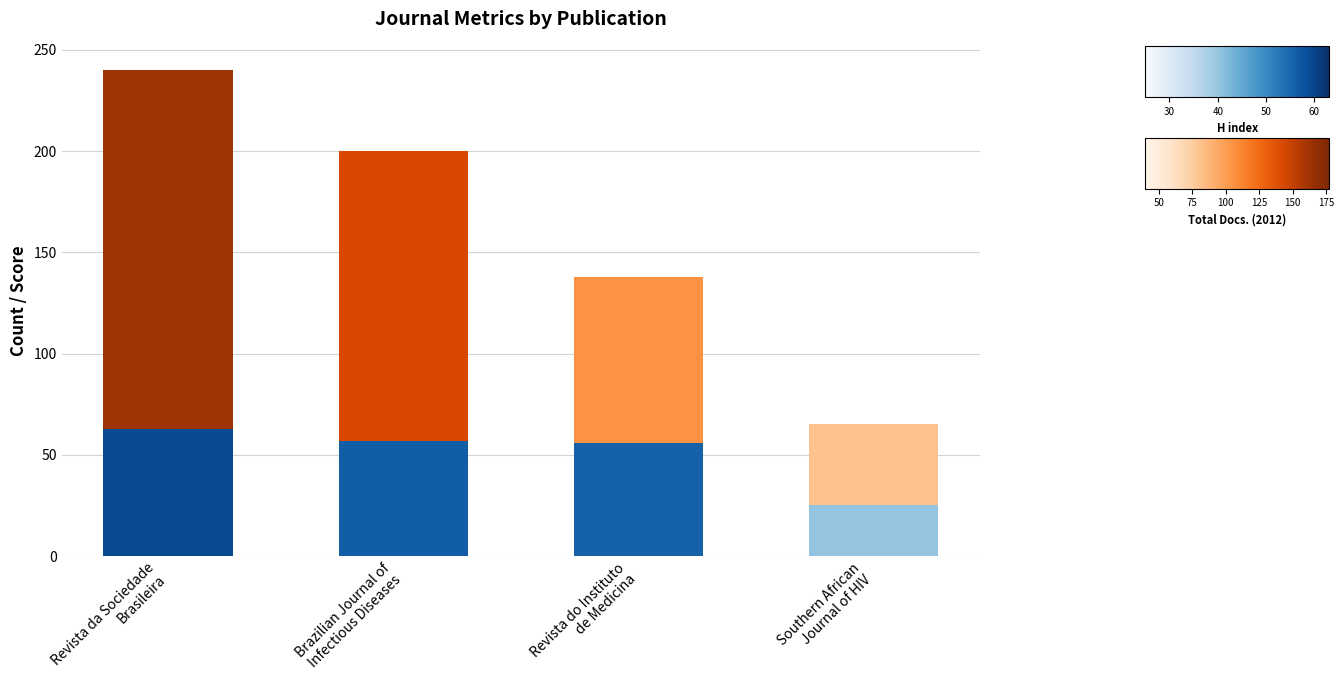

How many series are shown in this chart?

2